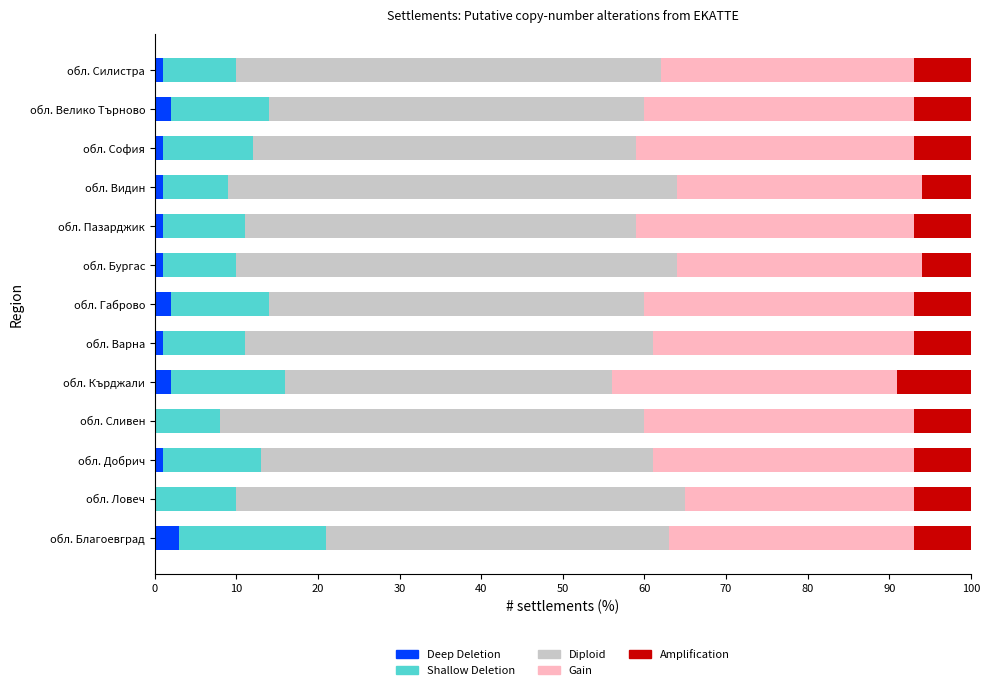

What is the highest value of the Deep Deletion series?

3